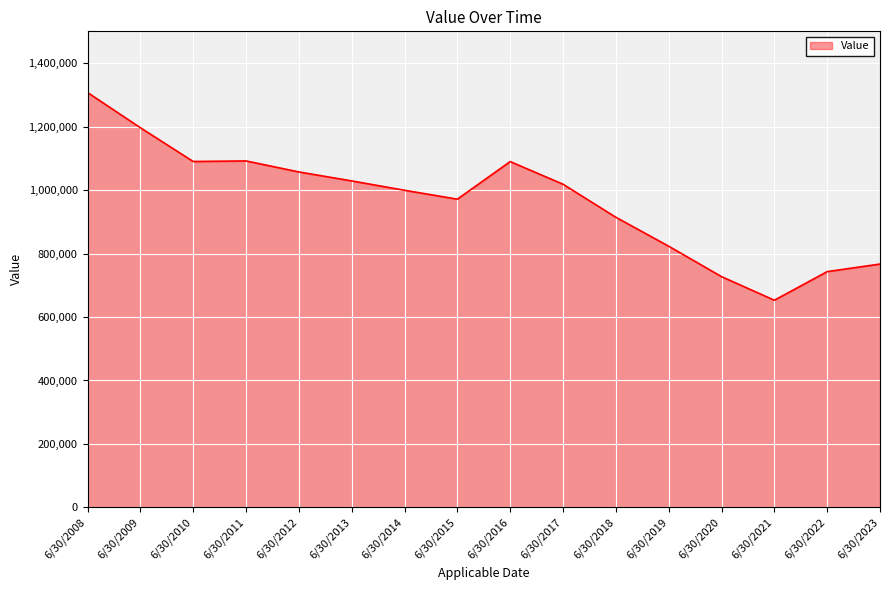

How many categories are shown in the chart?

16